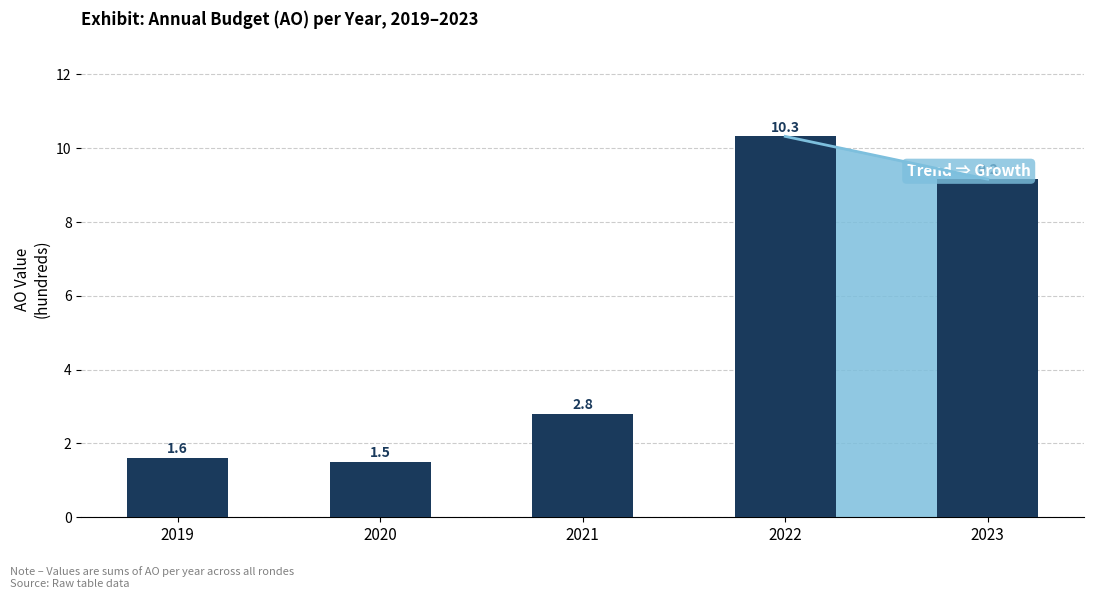

What is the value of the 5th bar from the left?

9.2